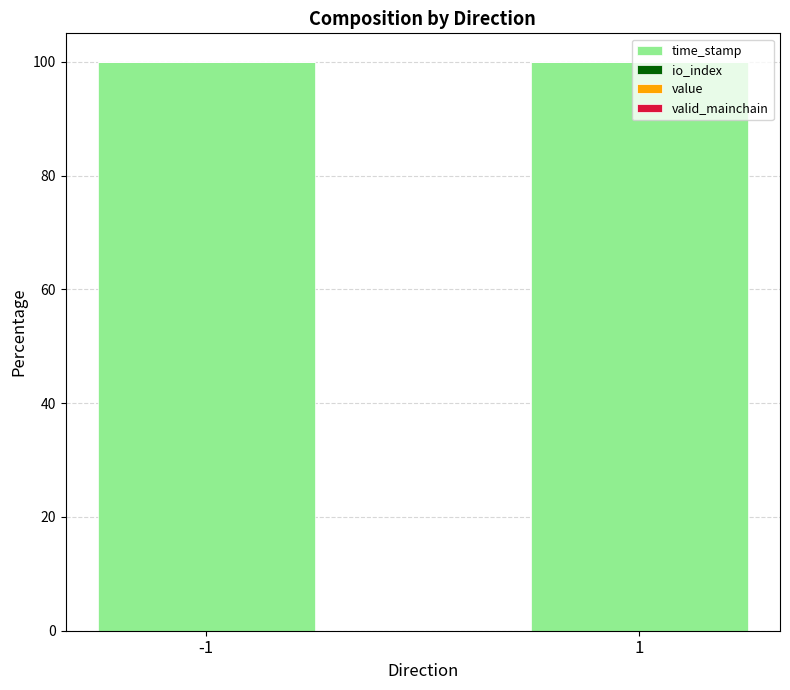

Between -1 and 1, which series saw the biggest shift?

time_stamp